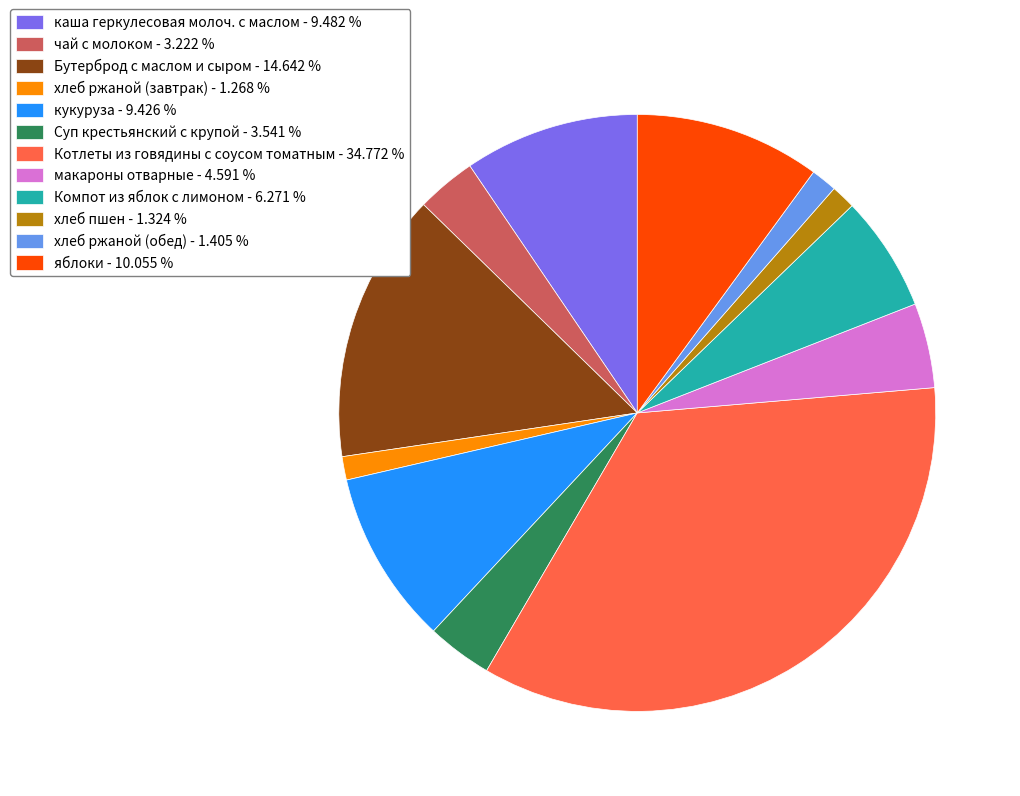

How many slices are in this pie chart?

12